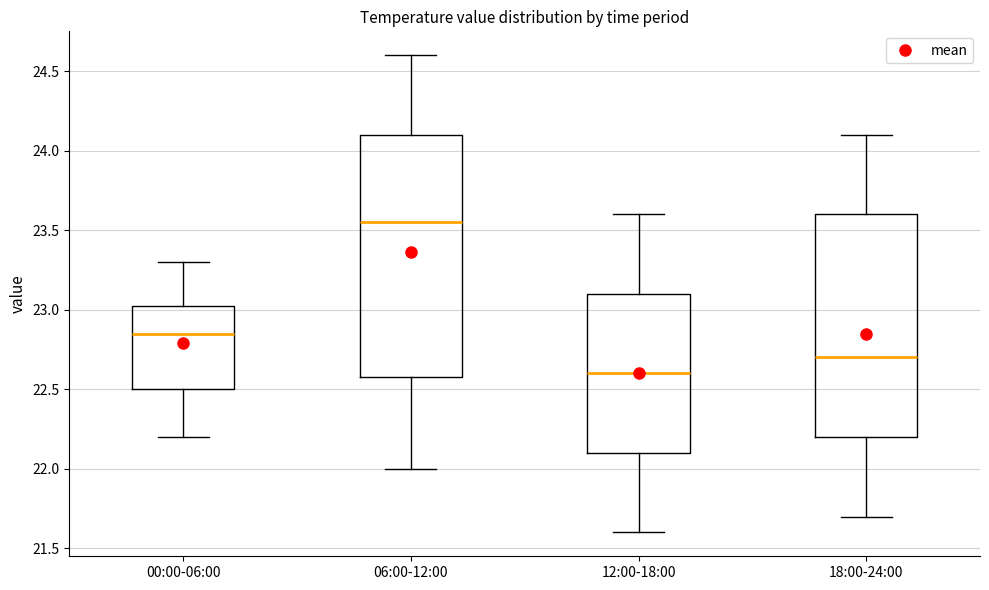

Which box's median line is the highest?

06:00-12:00